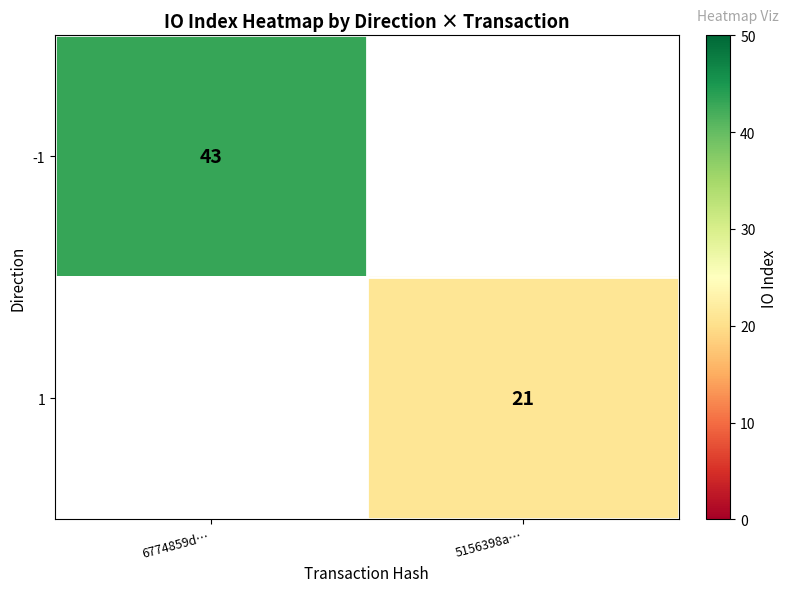

Which label corresponds to the largest value in the chart?

6774859d…